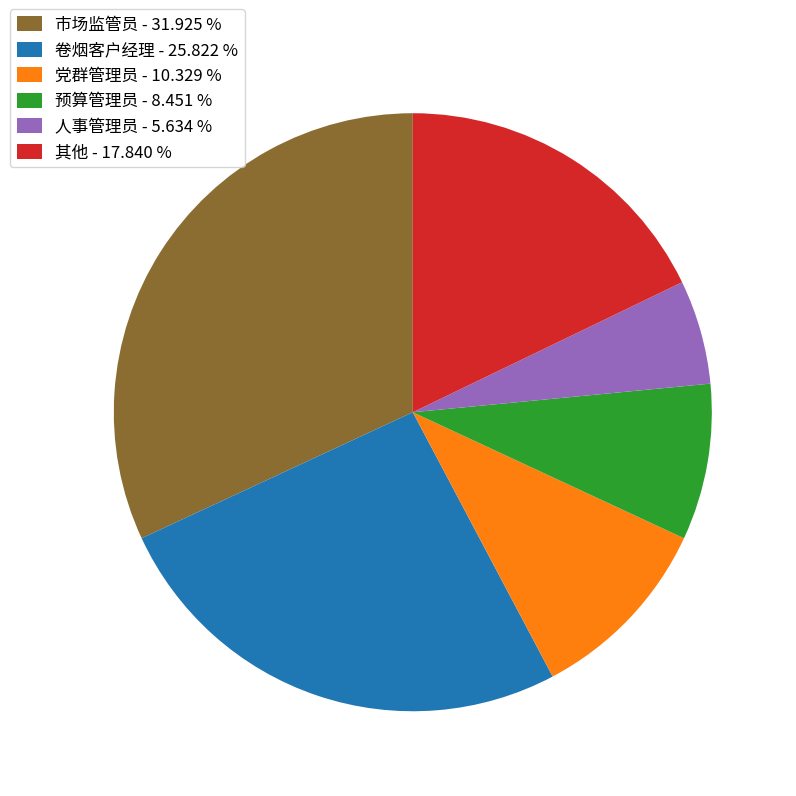

Count the number of slices in the pie.

6